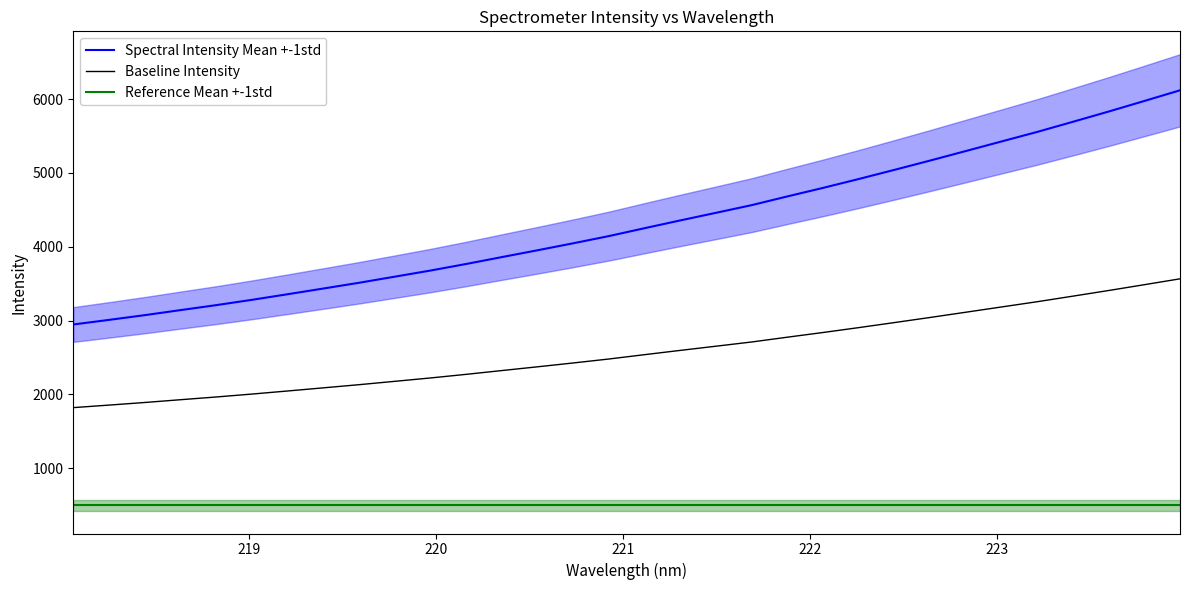

True or false: Spectral Intensity Mean +-1std and Reference Mean +-1std intersect in this chart.

False